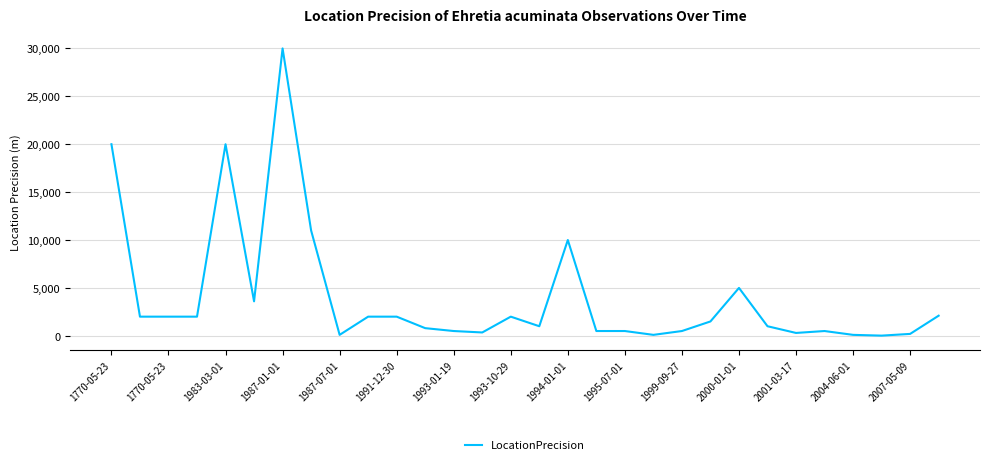

What is the maximum value shown in the chart?

30000